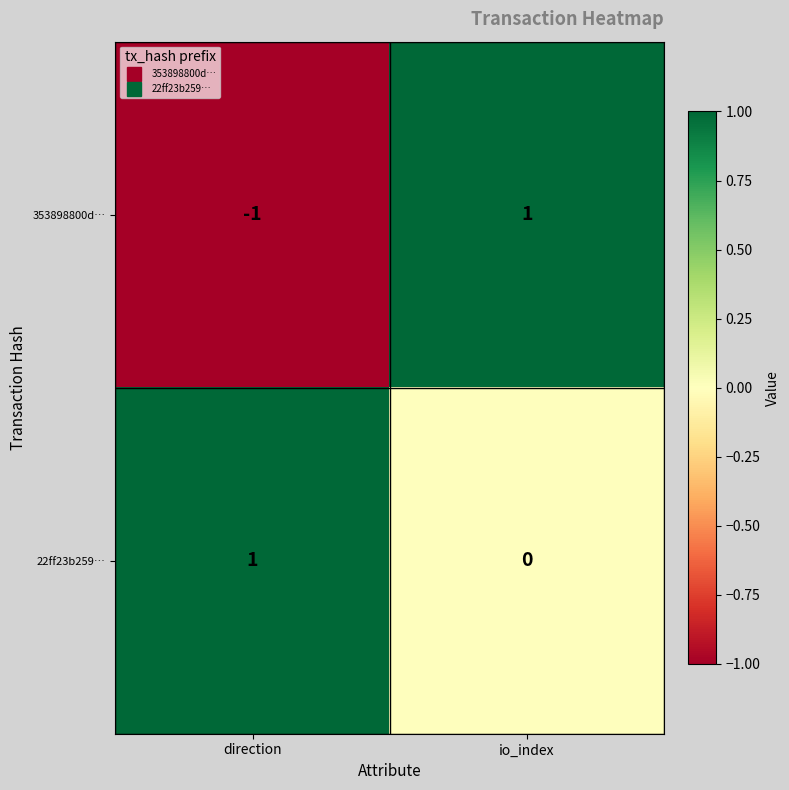

Which series changed the most between direction and io_index?

353898800d…